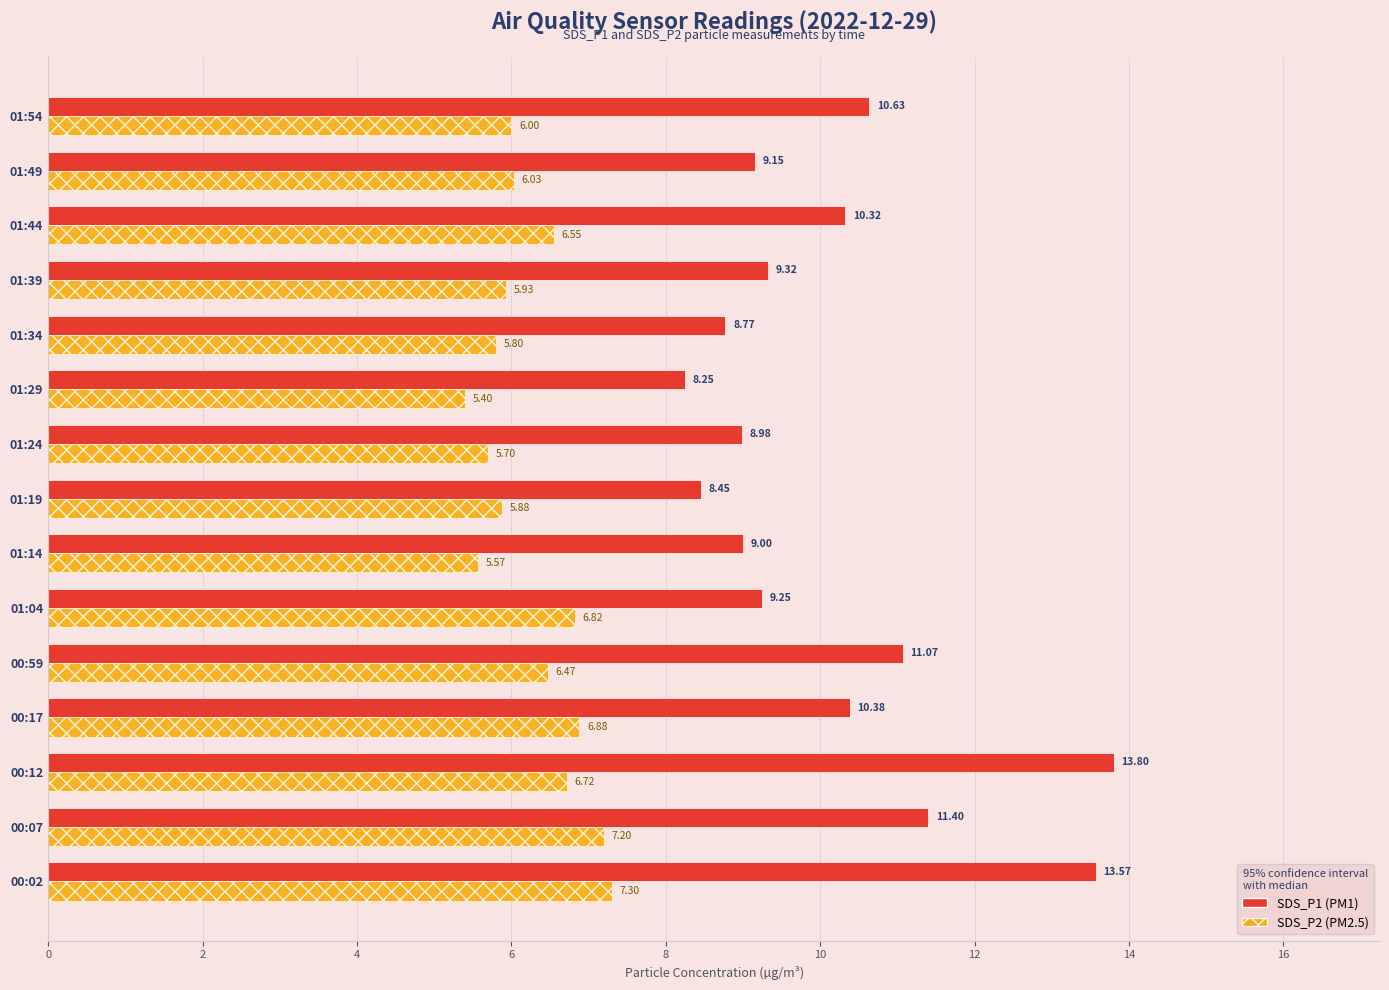

At which category is the sum across all series the highest?

00:02